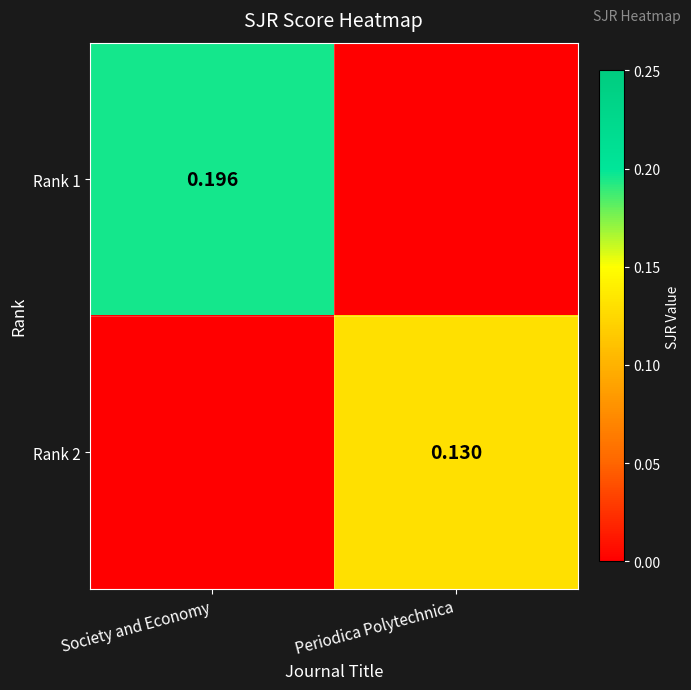

Between Society and Economy and Periodica Polytechnica, which series saw the biggest shift?

Rank 1